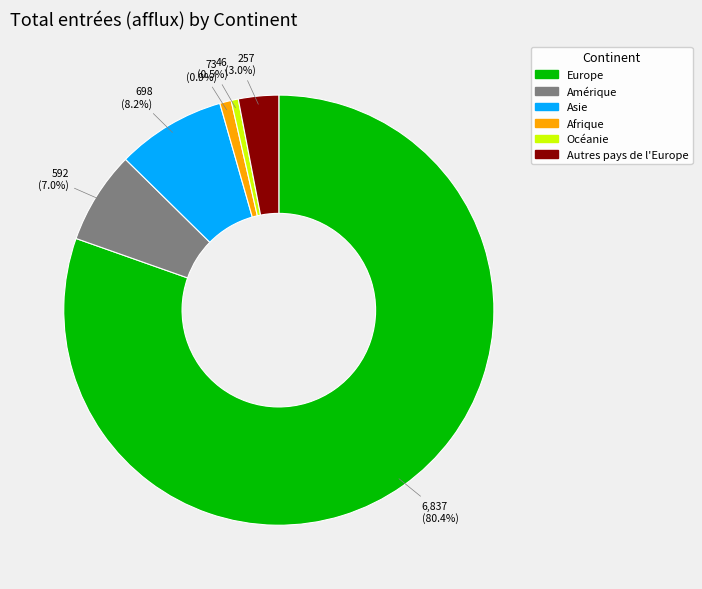

How many slices are in this pie chart?

6